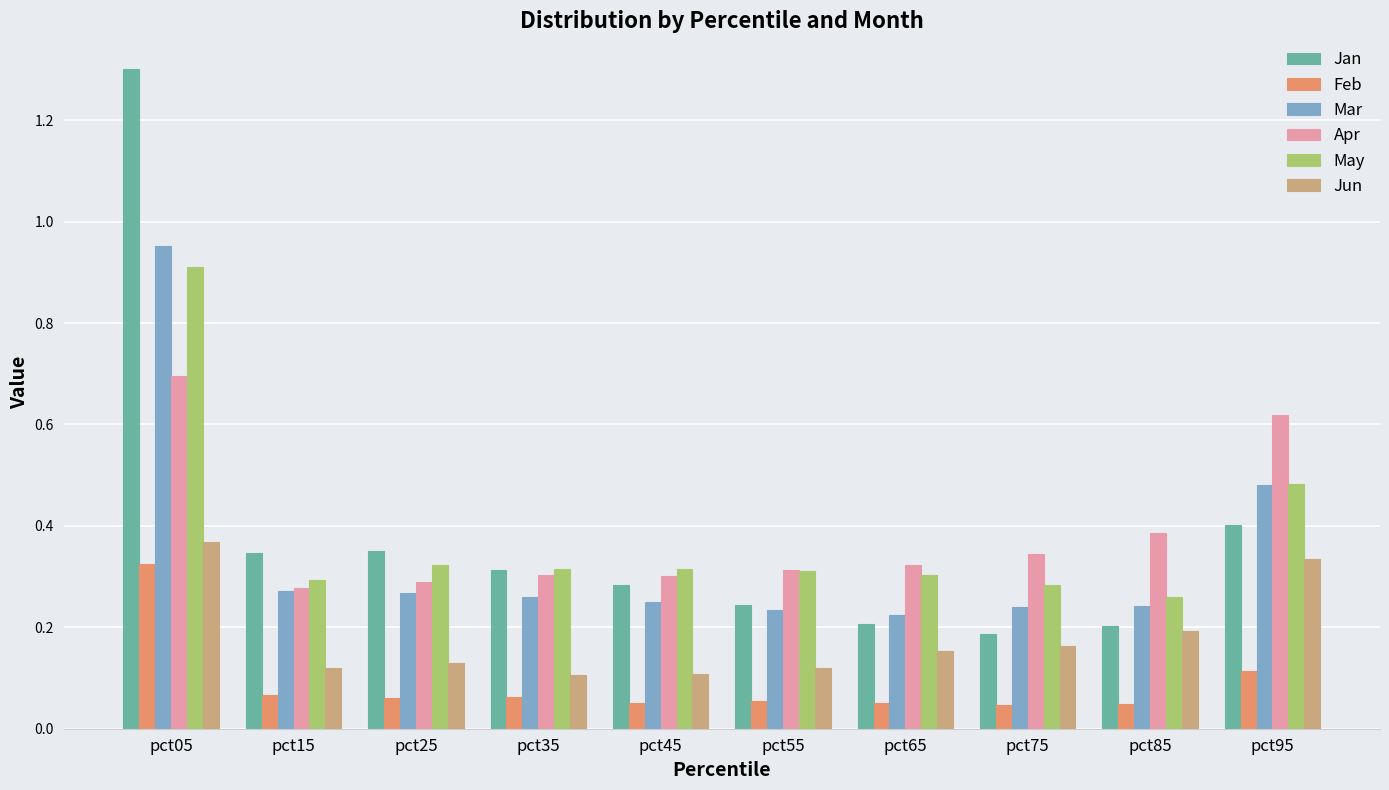

Which series has the largest range (max minus min)?

Jan